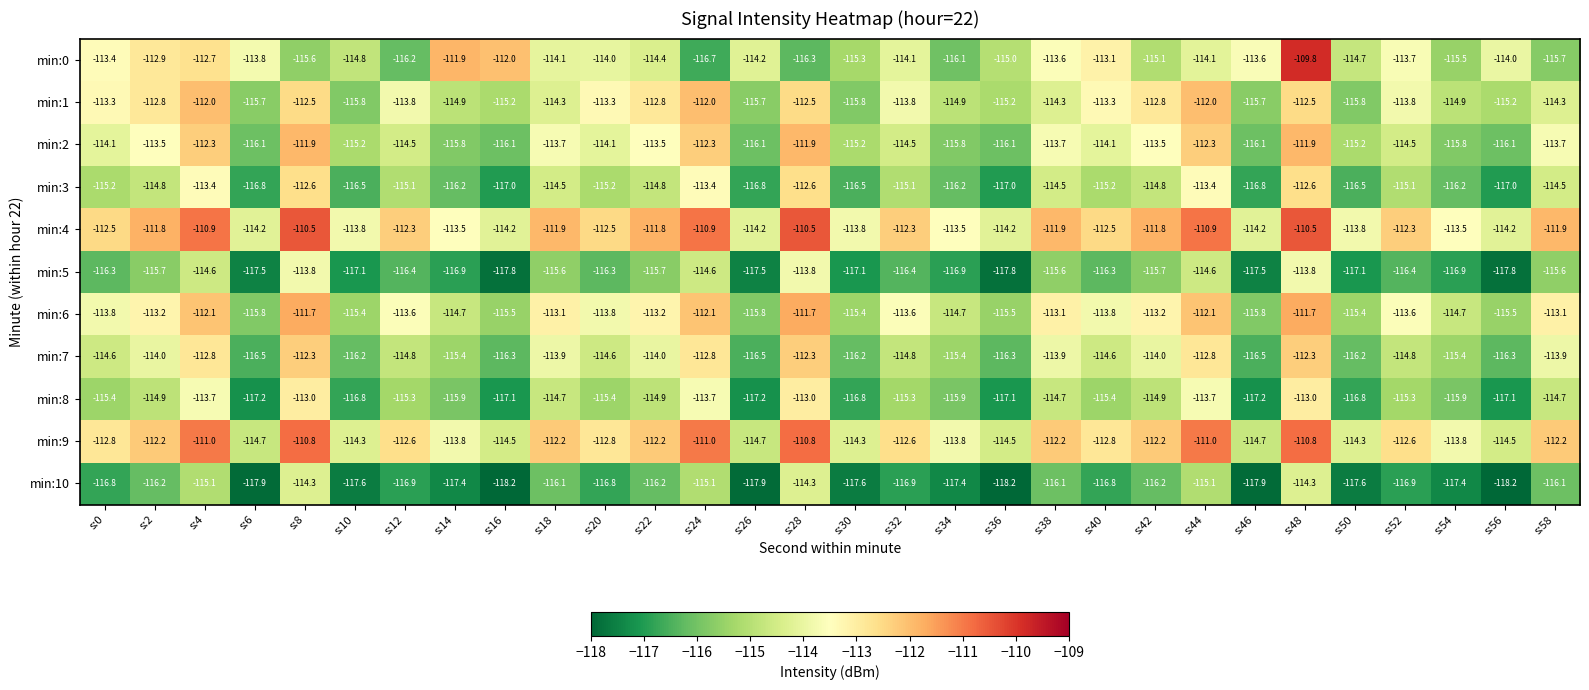

At which category is the sum across all series the highest?

s:48